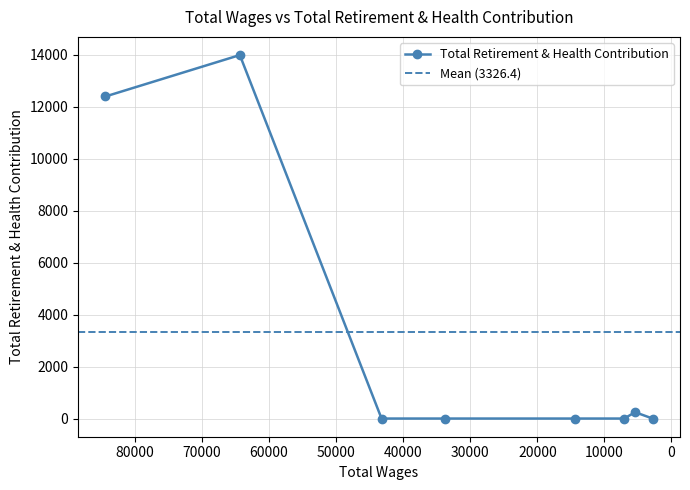

True or false: the data has more than 1 interior local peaks.

True